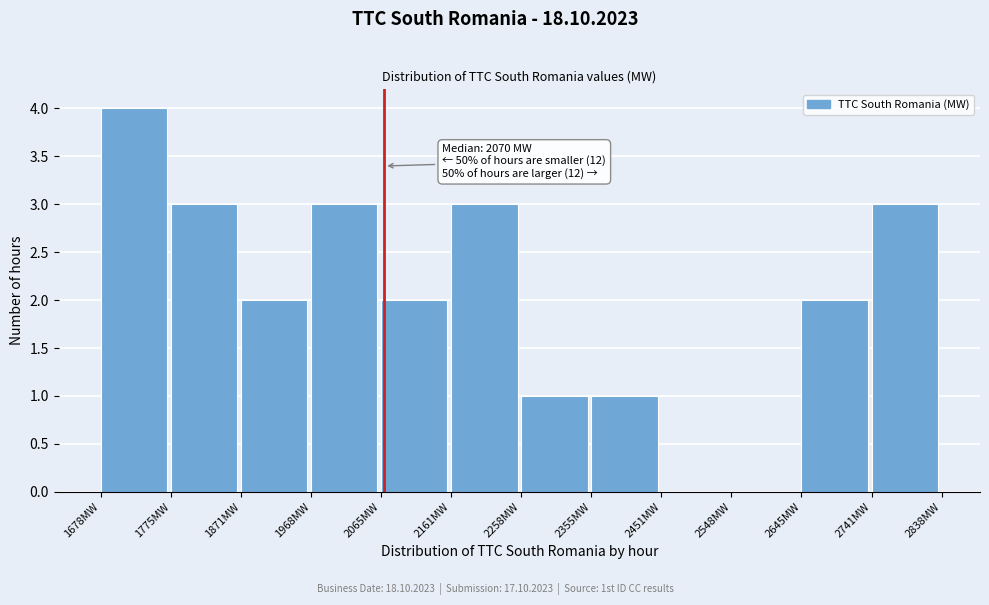

Which range on the x-axis has the tallest bar?

1680 to 1770